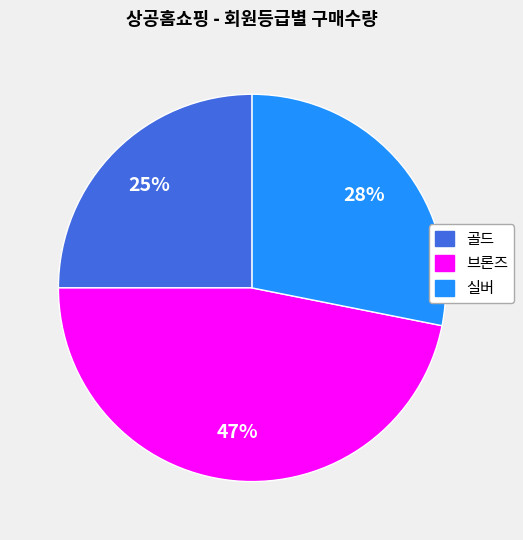

To the nearest percent, what percentage of the pie is 브론즈?

47%